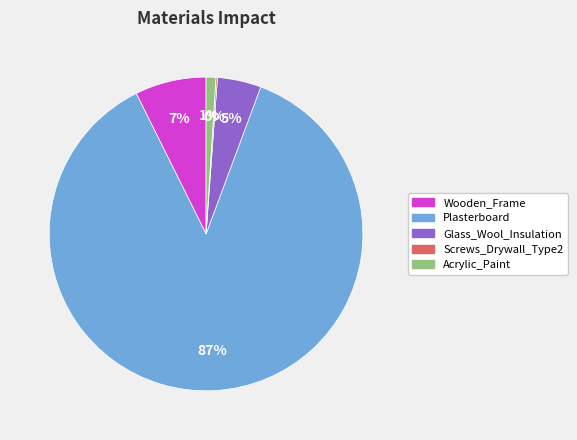

Which slice is the largest?

Plasterboard